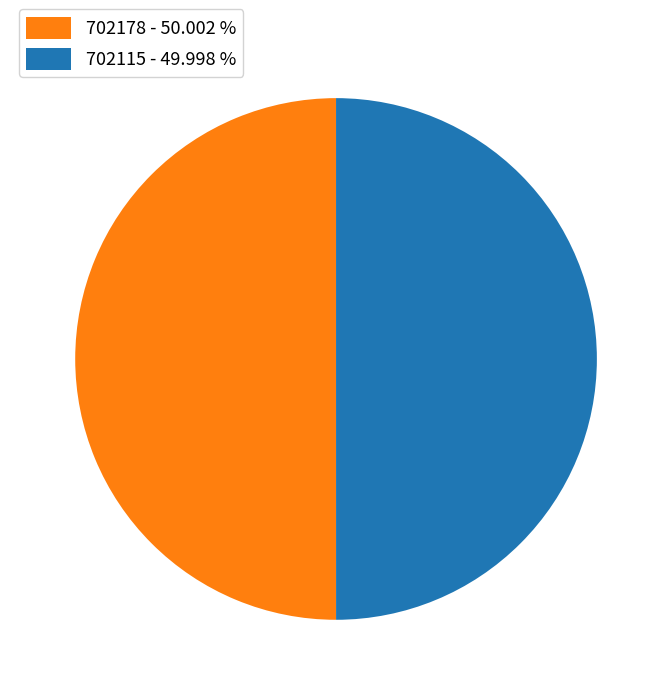

Approximately how many times larger is the value at 702178 - 50.002 % compared to 702115 - 49.998 %?

1.0